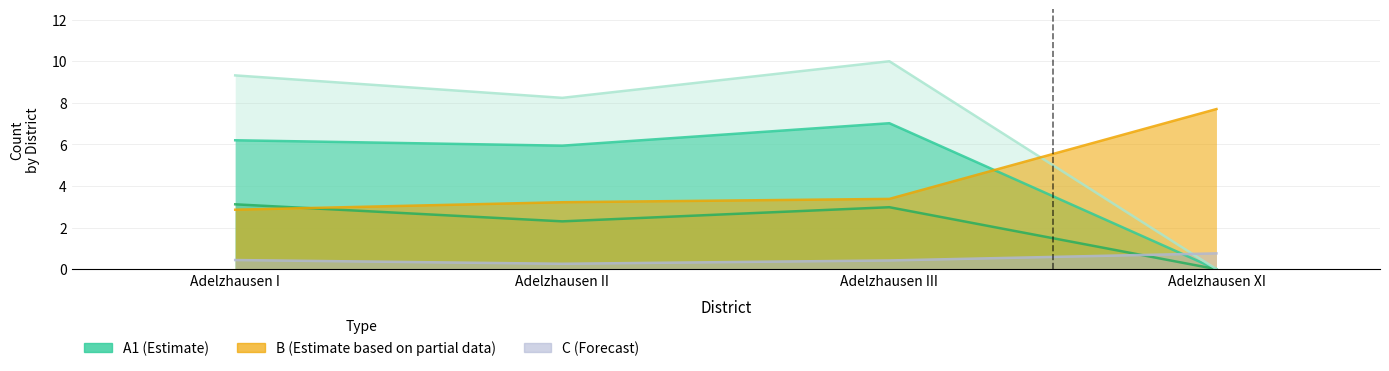

Rank the series by their maximum value, from lowest to highest.

C, A2, A1, B, A